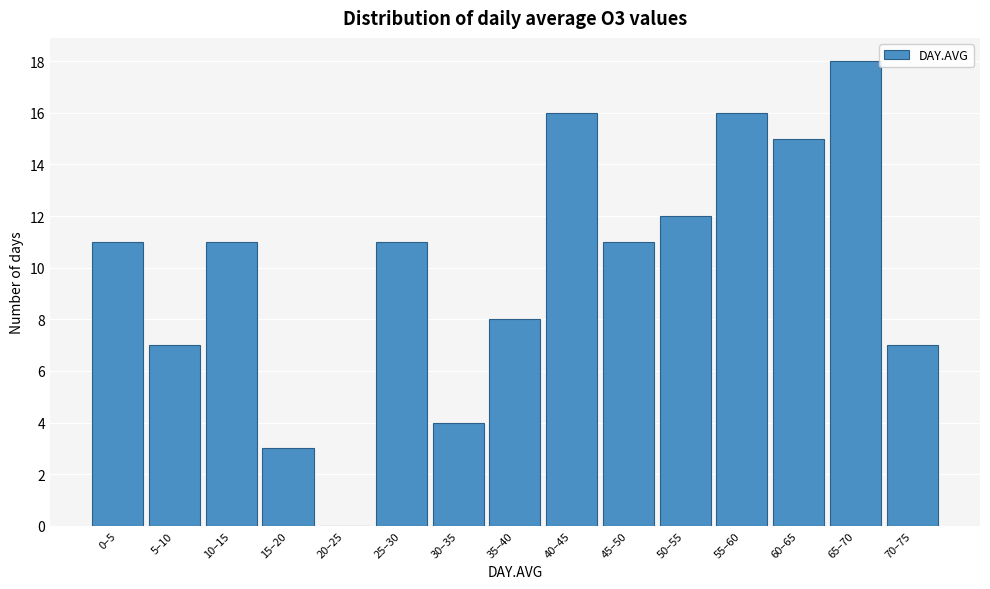

Reading right to left, what are all the values shown in this chart?

70–75=7	65–70=18	60–65=15	55–60=16	50–55=12	45–50=11	40–45=16	35–40=8	30–35=4	25–30=11	20–25=0	15–20=3	10–15=11	5–10=7	0–5=11